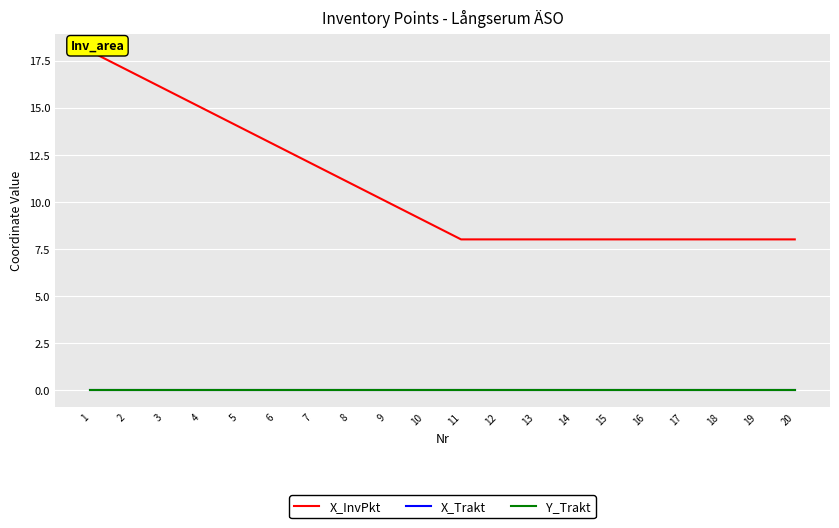

True or false: X_Trakt and X_InvPkt cross at least once.

False